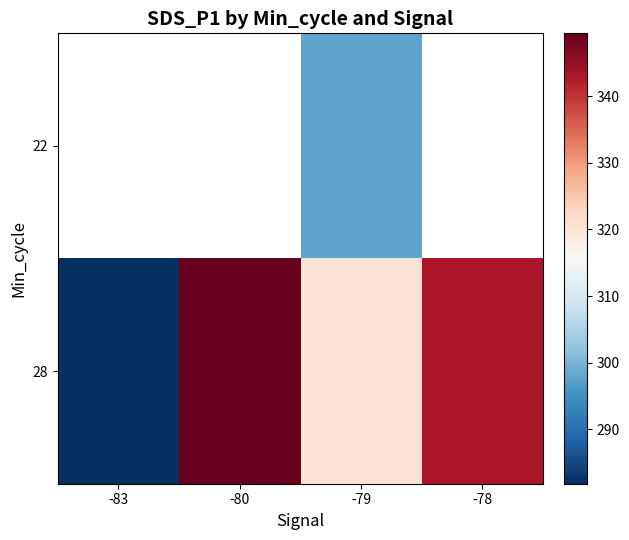

At -79, list the series in order from largest to smallest.

28, 22